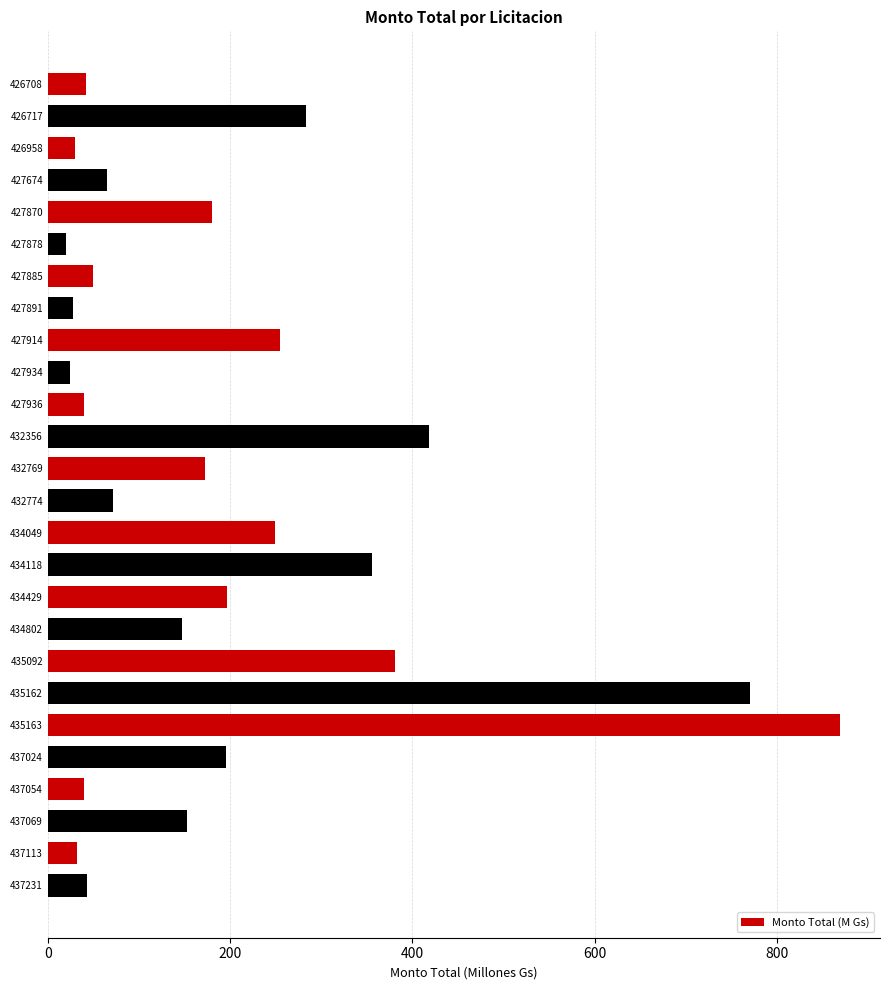

Are the bars grouped side by side (vs. stacked)?

No